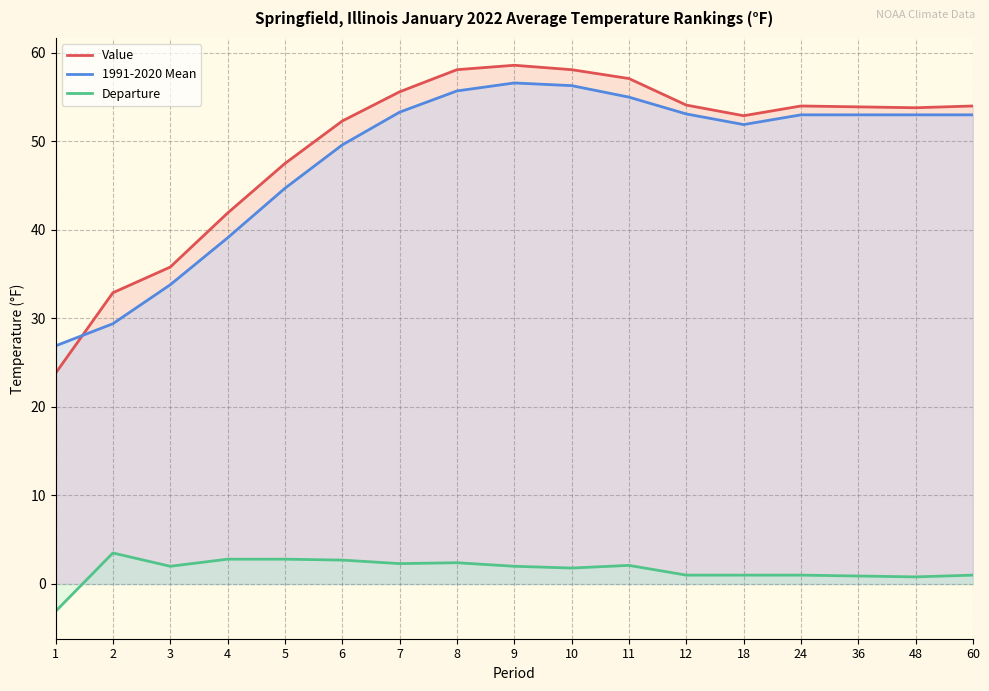

List the series in order of their peak value, highest first.

Value, 1991-2020 Mean, Departure